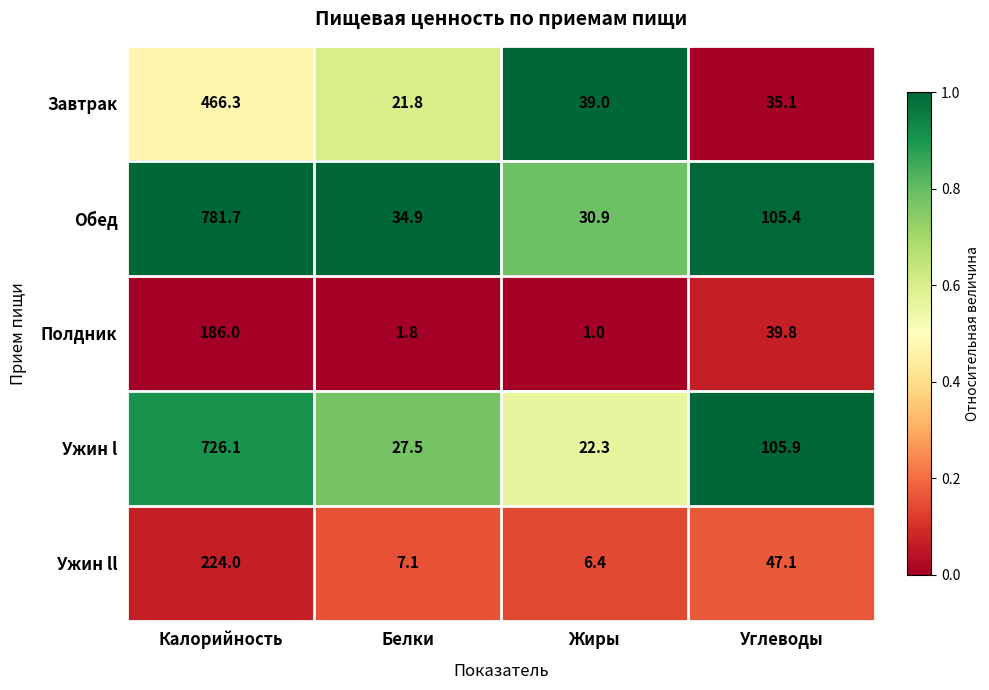

List the series in order of their peak value, highest first.

Обед, Ужин l, Завтрак, Ужин ll, Полдник